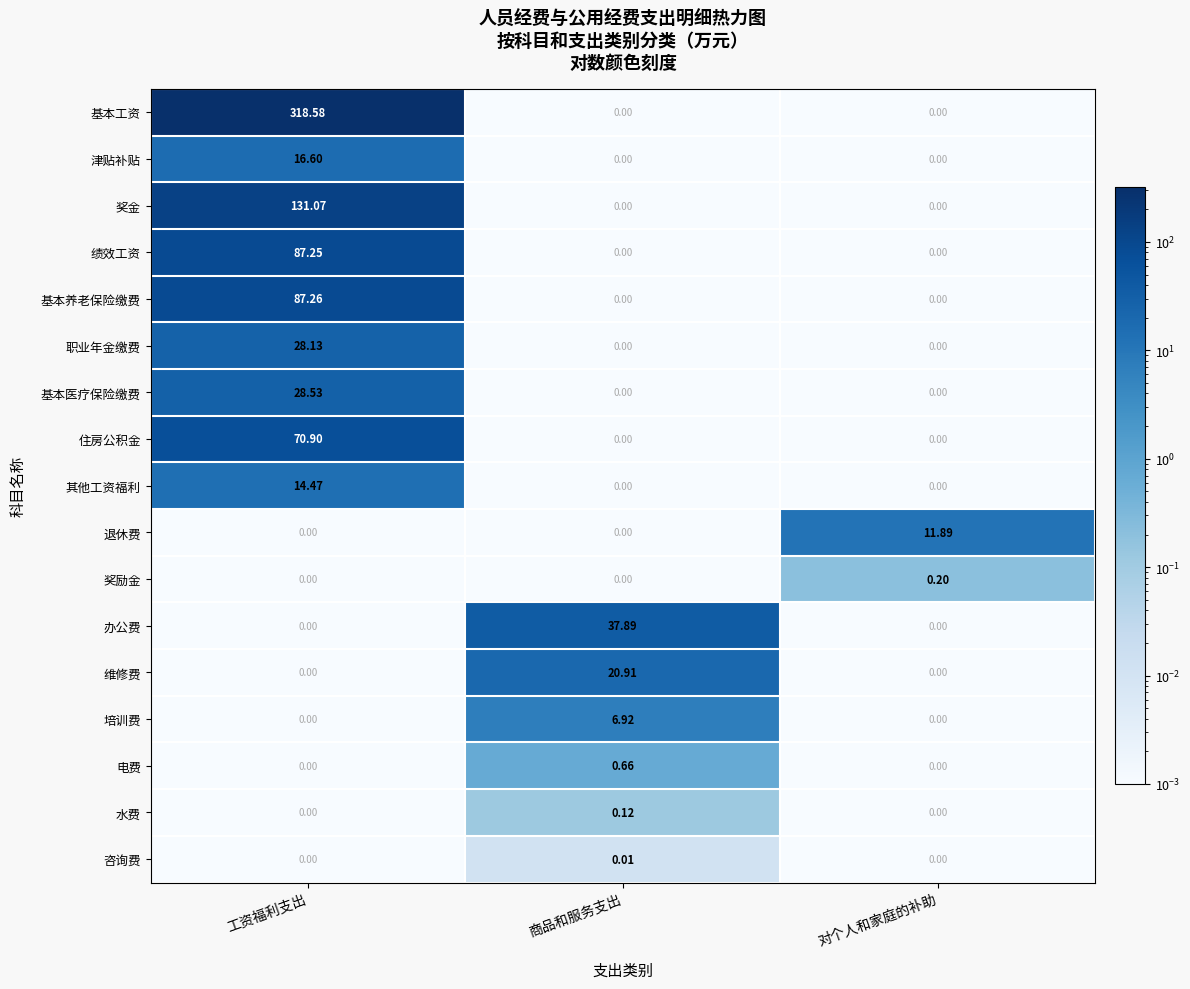

How many series are shown in this chart?

17